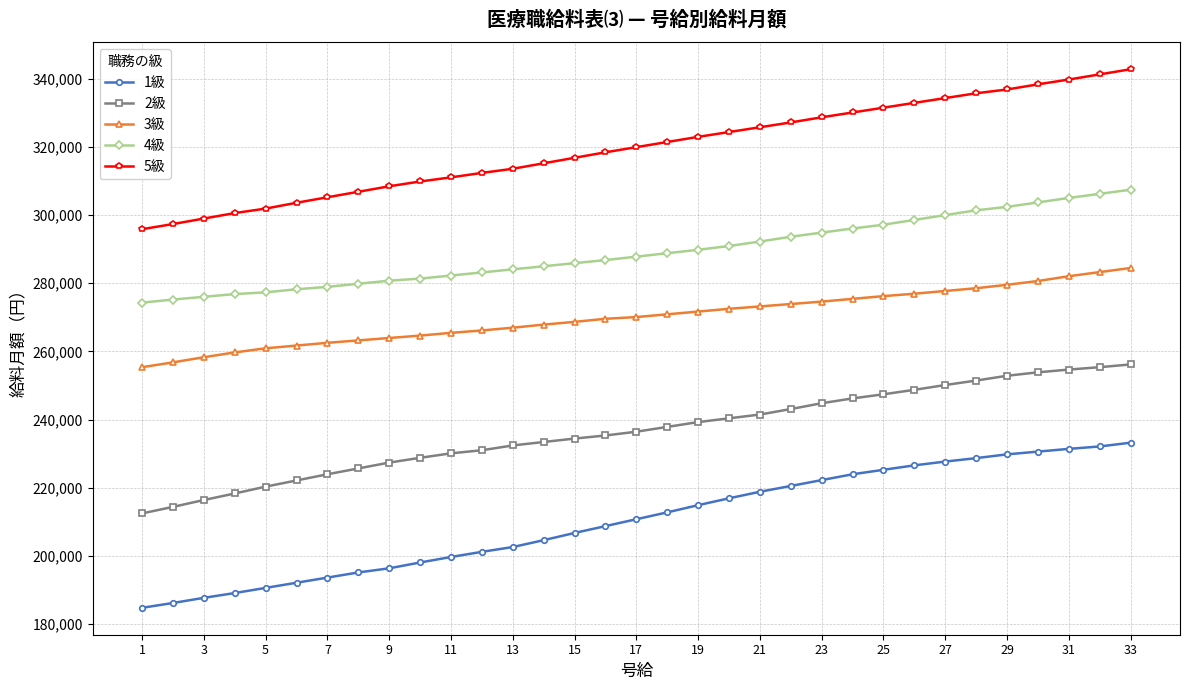

List the series in order of their overall mean, lowest first.

1級, 2級, 3級, 4級, 5級